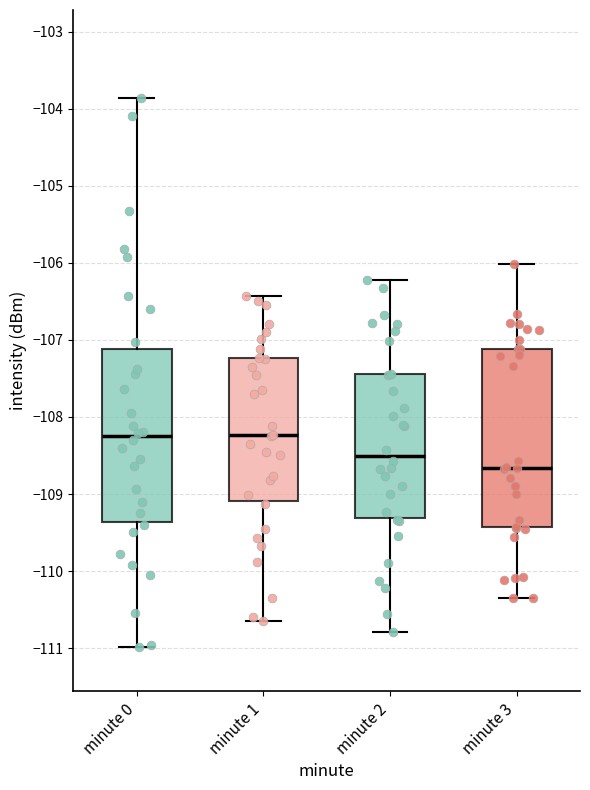

Where is the lower edge of the box for minute 3 on the y-axis? The values are not printed on the chart, so give them approximately, as read against the axis.

-109.4